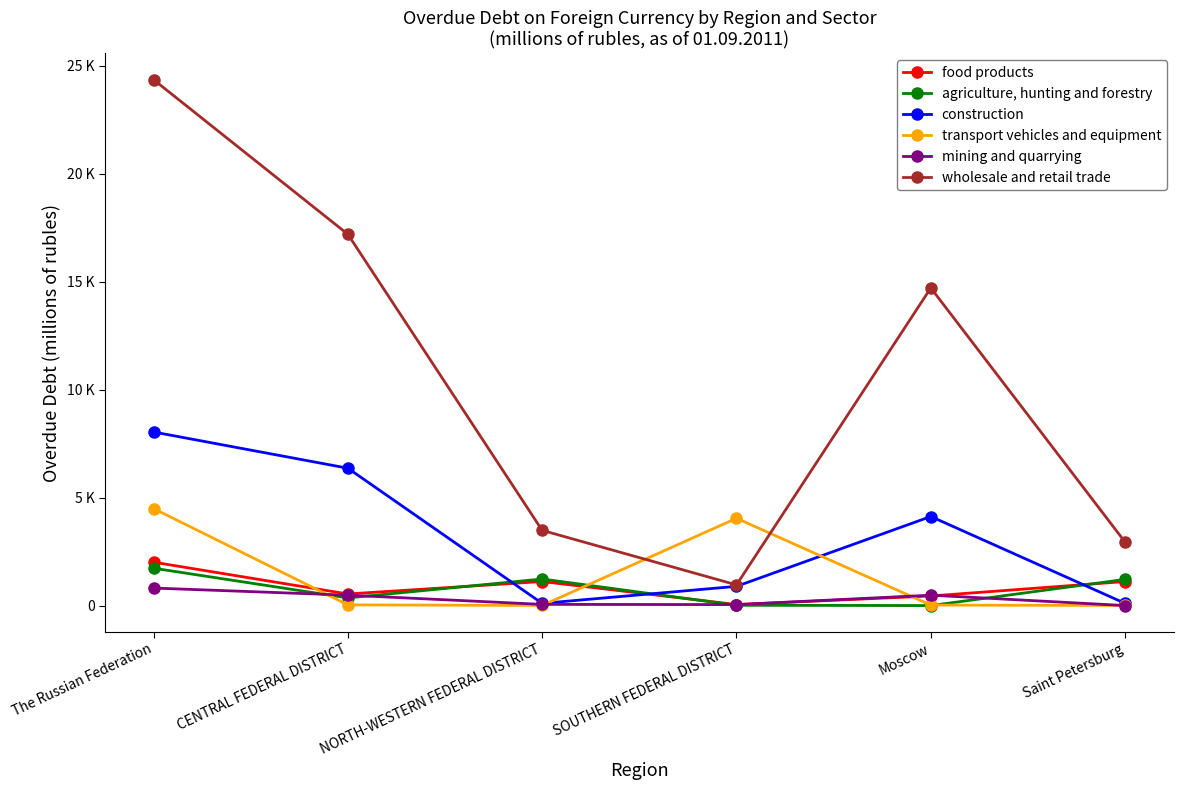

True or false: wholesale and retail trade and construction intersect in this chart.

False